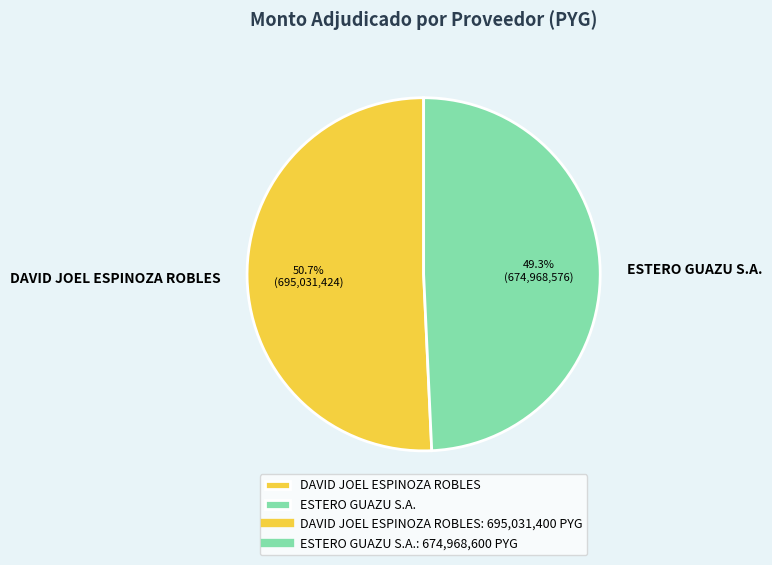

What percentage is the DAVID JOEL ESPINOZA ROBLES slice, to the nearest percent?

51%